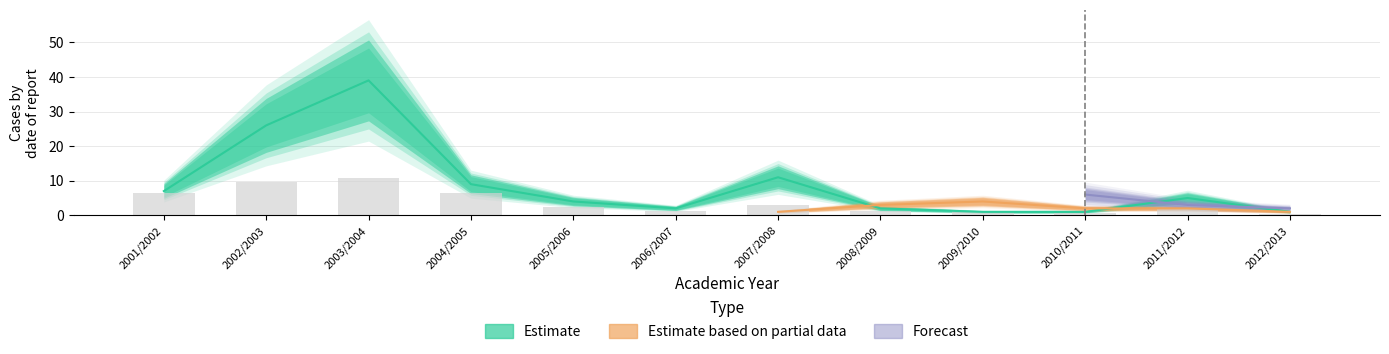

Which label corresponds to the smallest value in the chart?

2009/2010